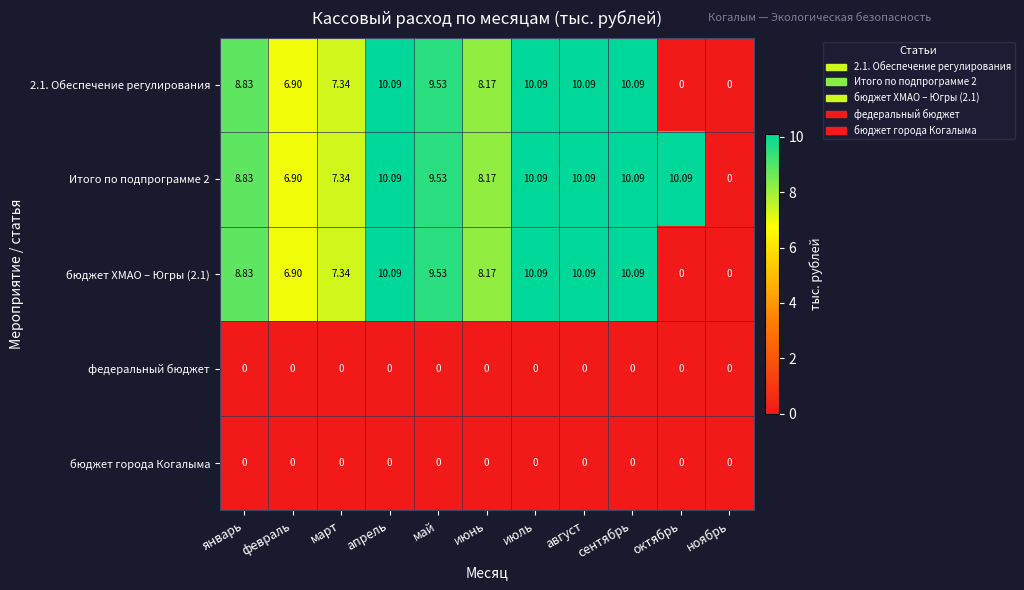

Is the value of 2.1. Обеспечение регулирования at ноябрь greater than the value of бюджет ХМАО – Югры (2.1) at апрель?

No